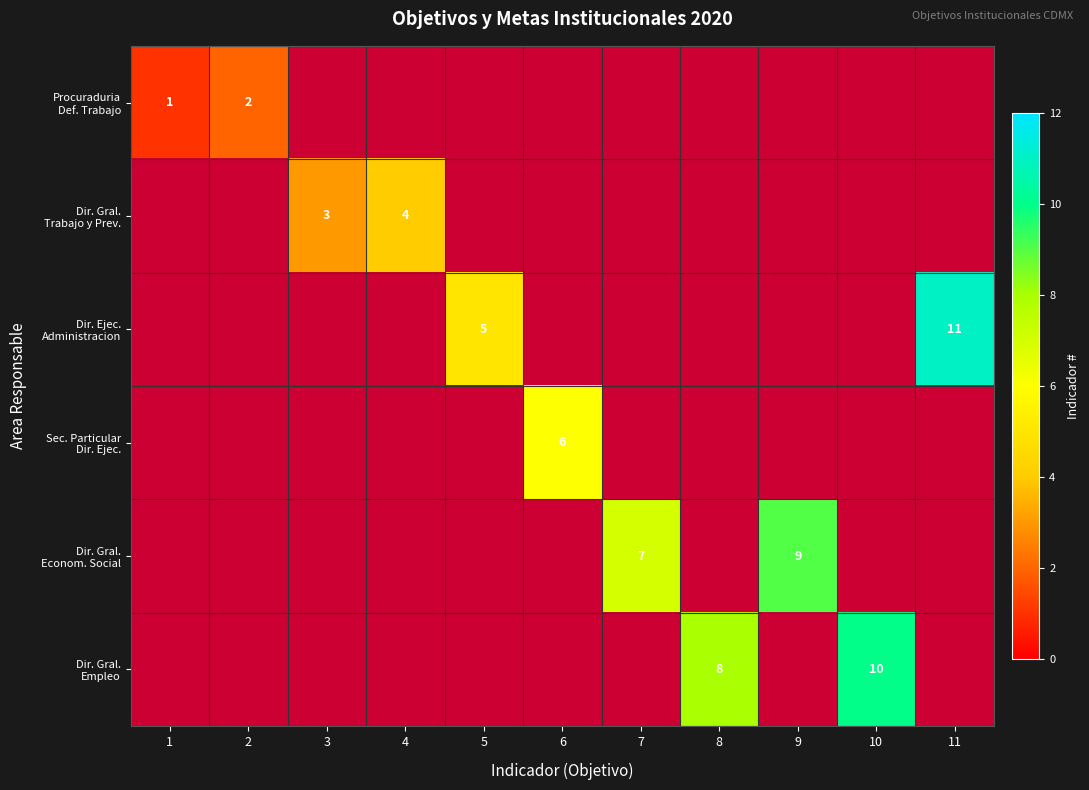

Is it true that Sec. Particular Dir. Ejec. equals 0.0 at 1?

False